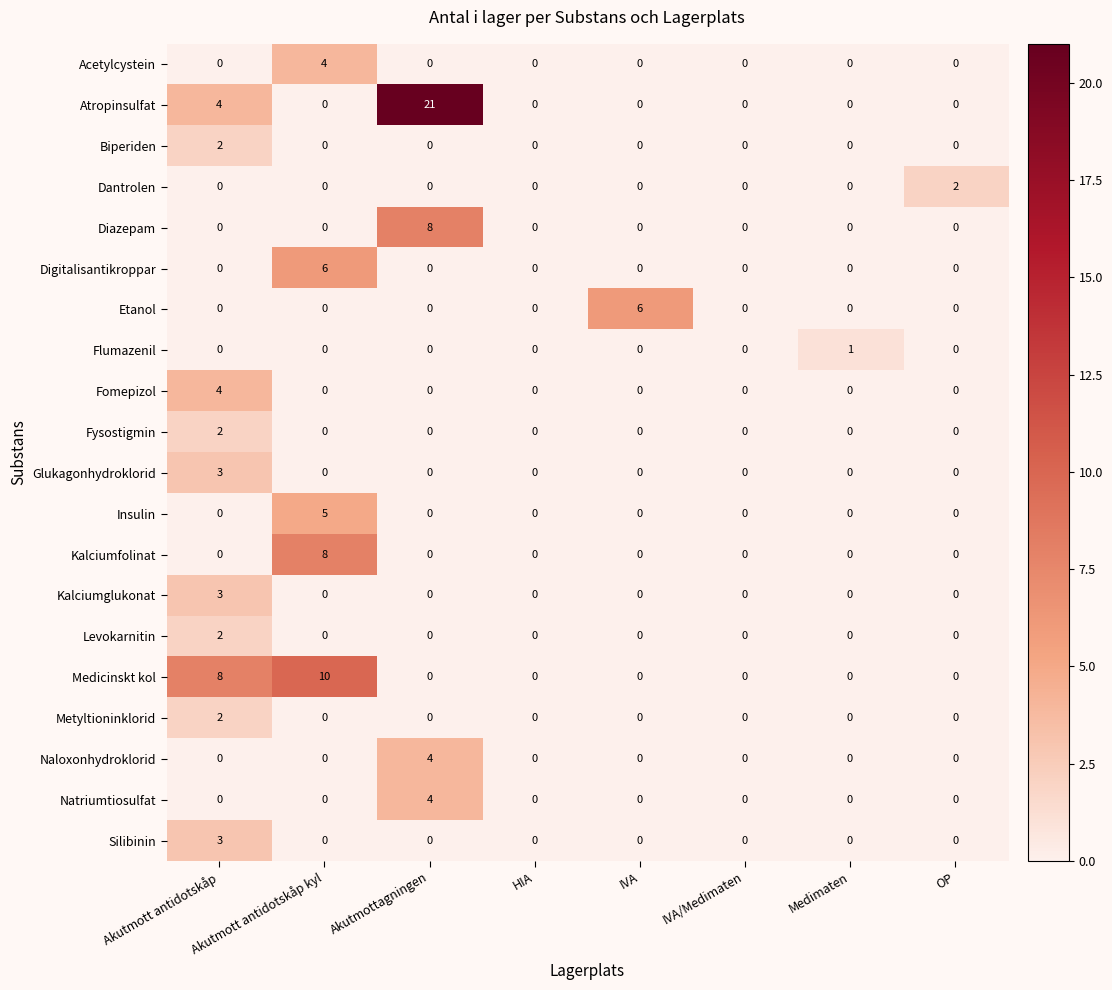

Which series has the largest total across all categories?

Atropinsulfat